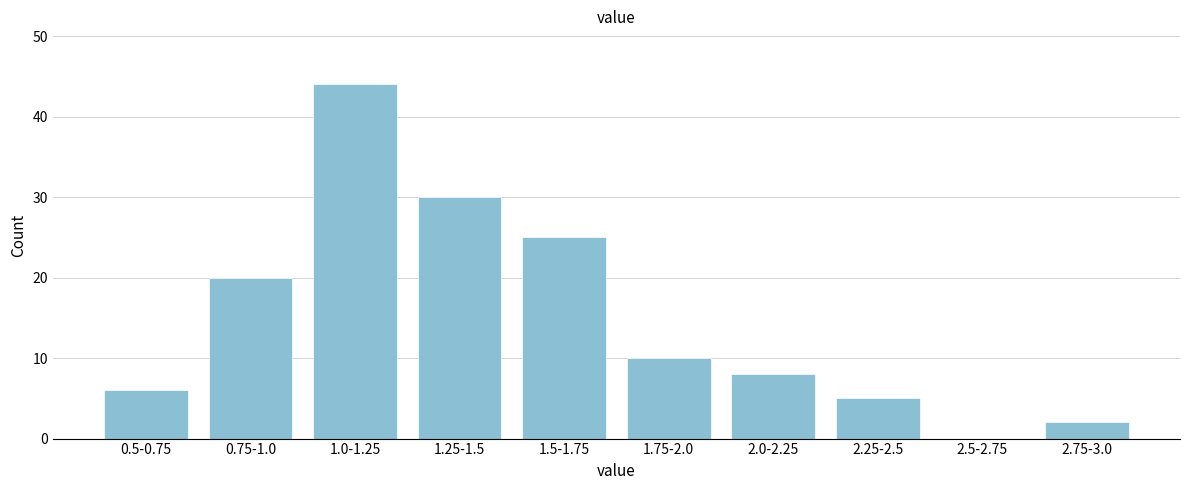

Reading left to right, extract all data points from this chart.

0.5-0.75=6	0.75-1.0=20	1.0-1.25=44	1.25-1.5=30	1.5-1.75=25	1.75-2.0=10	2.0-2.25=8	2.25-2.5=5	2.5-2.75=0	2.75-3.0=2